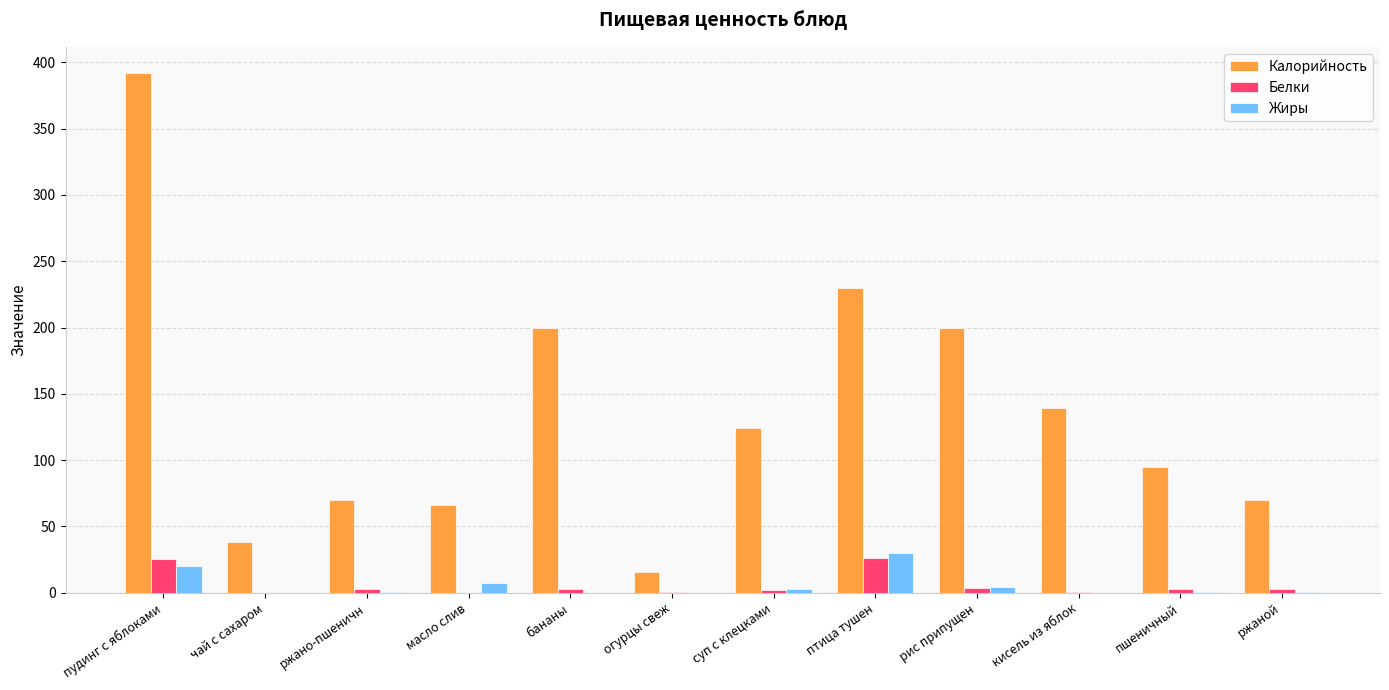

Does the chart contain stacked bars?

No